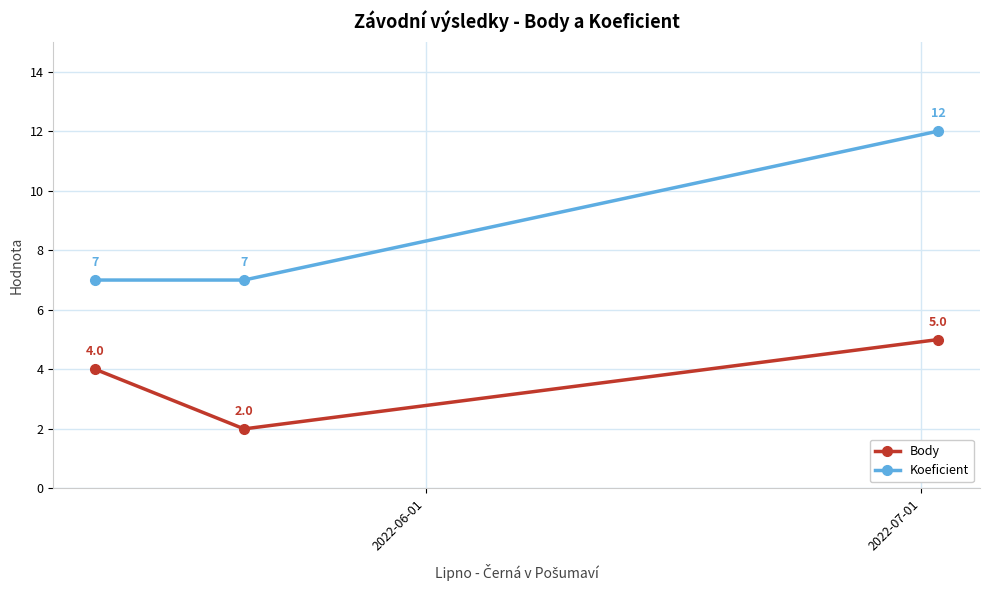

Rank the series by their maximum value, from highest to lowest.

Koeficient, Body